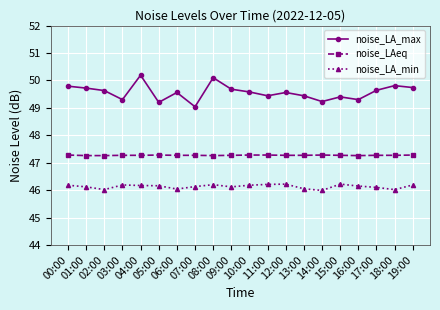

What is the label of the 15th point from the right?

05:00